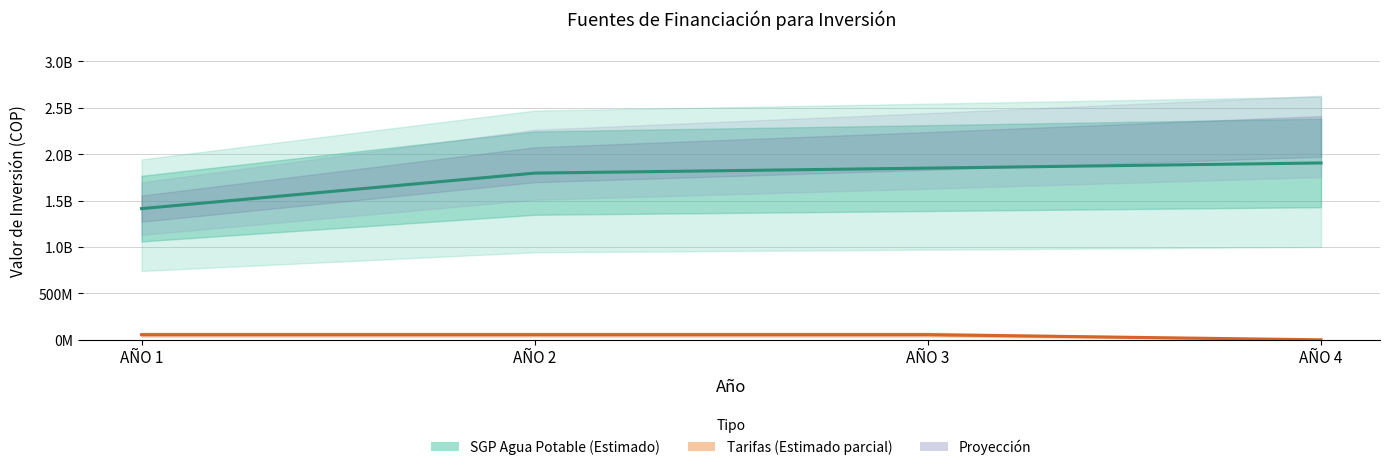

Which category has the highest value across all series?

AÑO 4